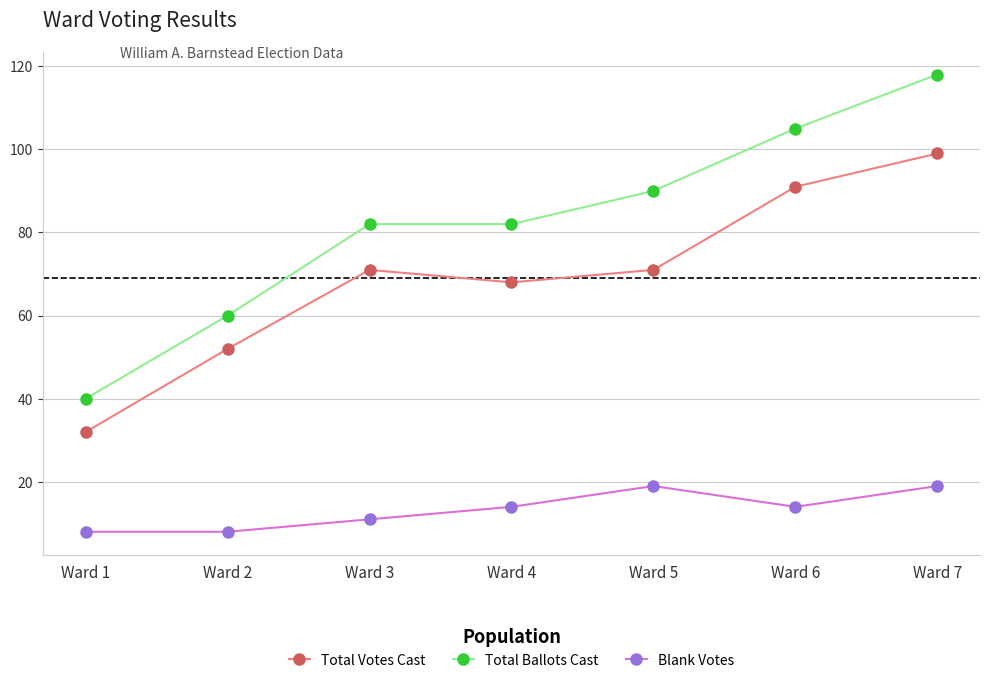

True or false: Blank Votes and Total Ballots Cast intersect in this chart.

False